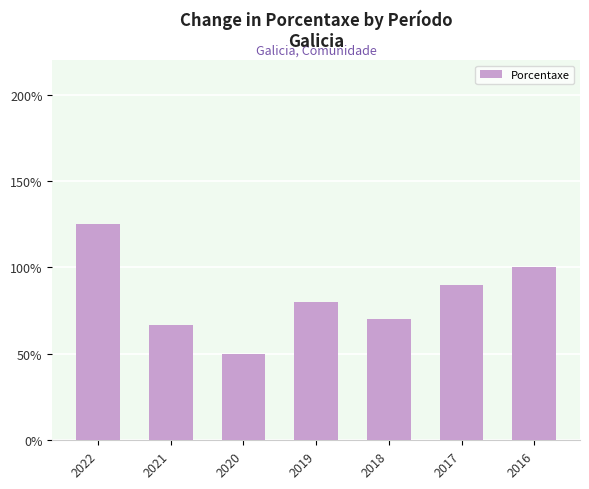

How many data points are less than 80?

3